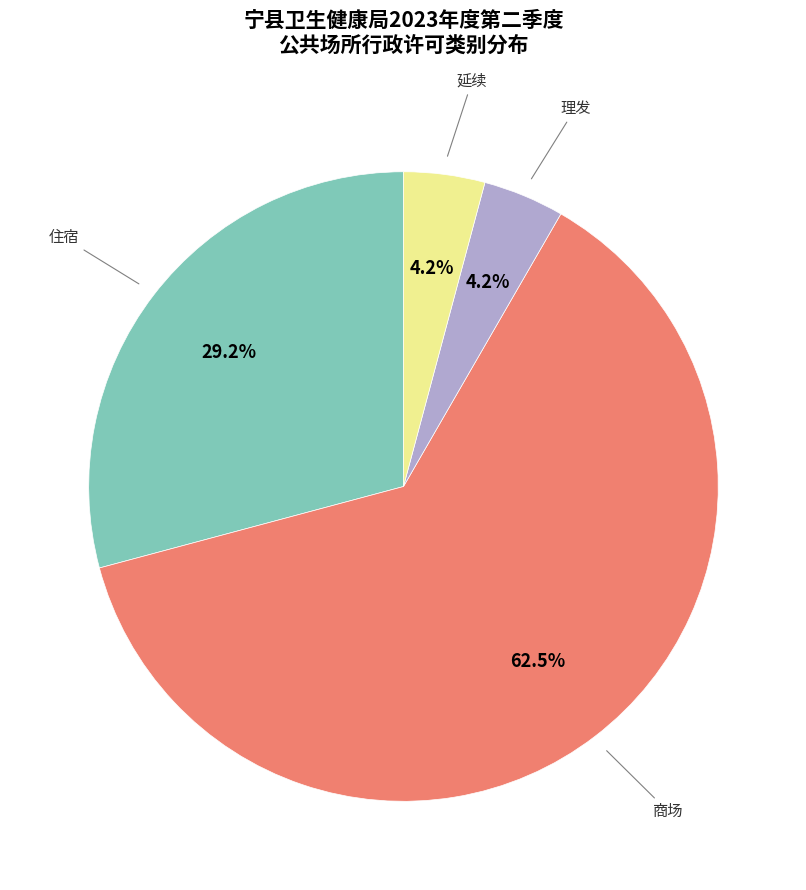

Is it true that 理发 is 4% of the pie?

True